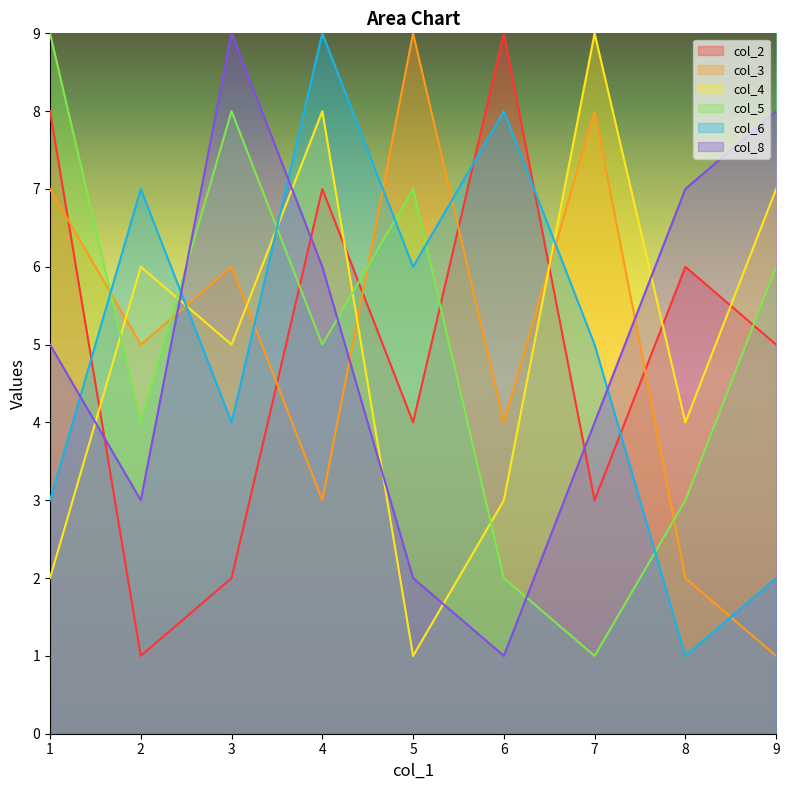

Where is col_4 nearest to the value 5?

3